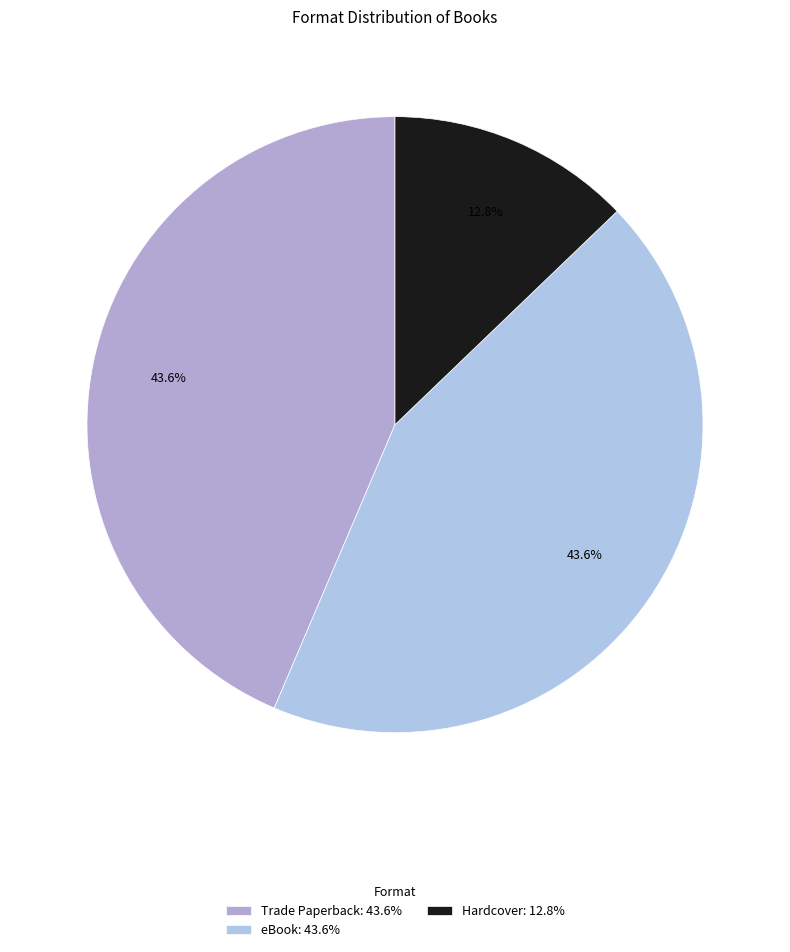

How many segments does this pie chart have?

3